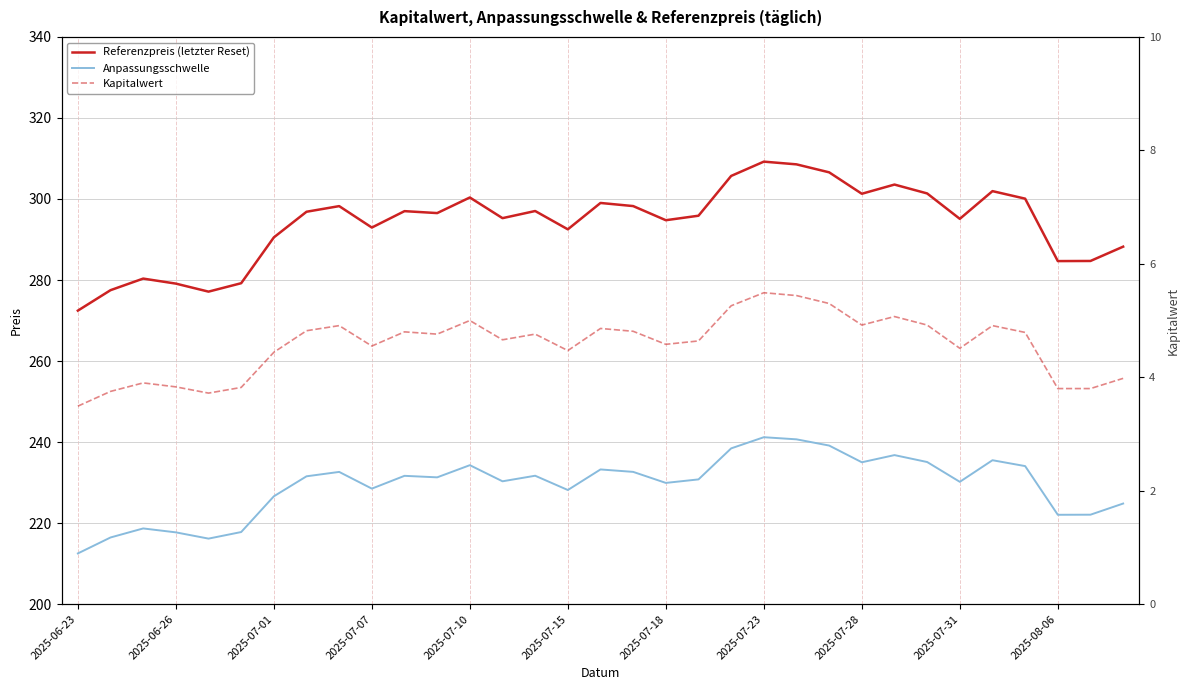

What is the greatest value displayed?

309.2